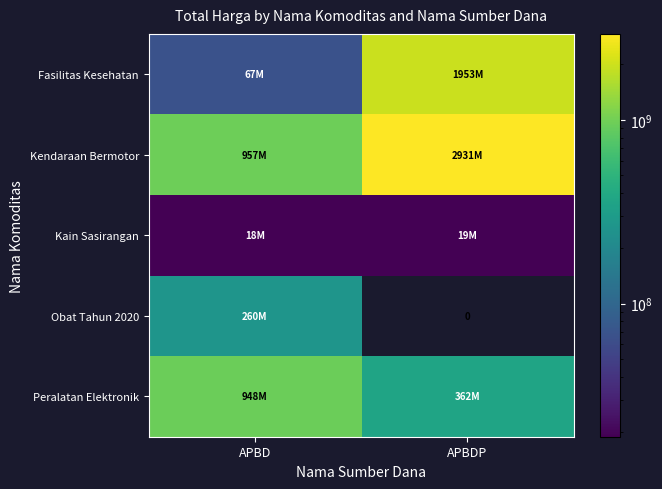

At APBDP, list the series in order from smallest to largest.

Obat Tahun 2020, Kain Sasirangan, Peralatan Elektronik, Fasilitas Kesehatan, Kendaraan Bermotor